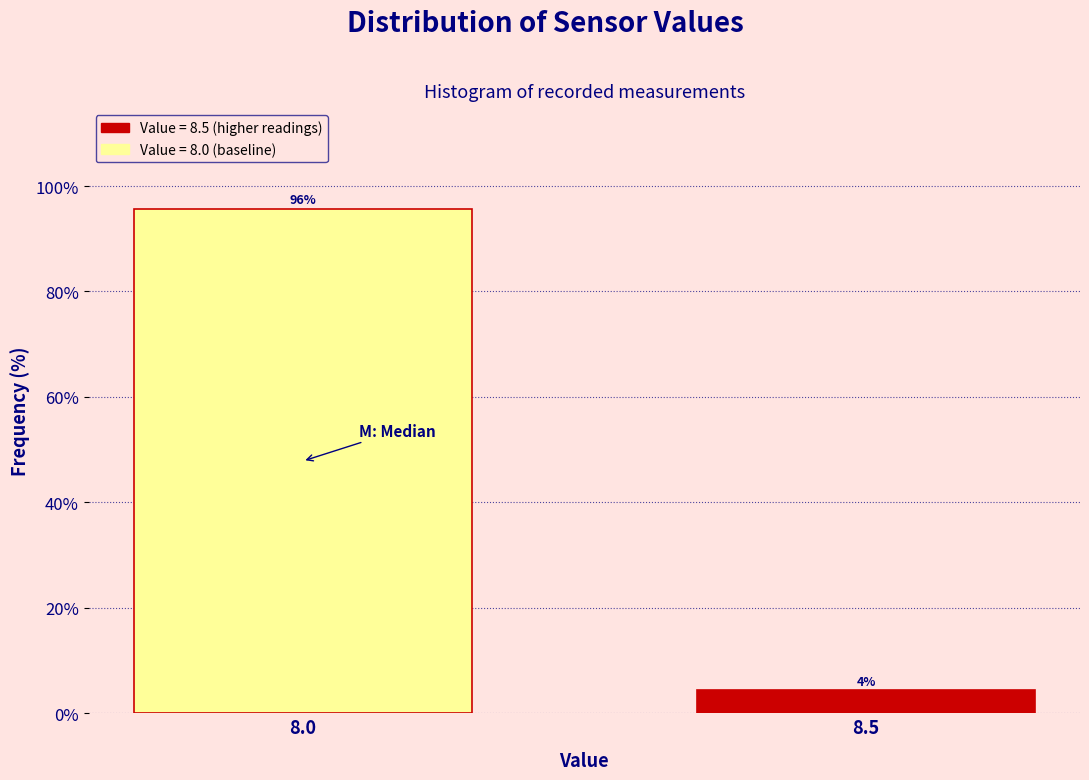

Where does the data first go above 95?

8.0